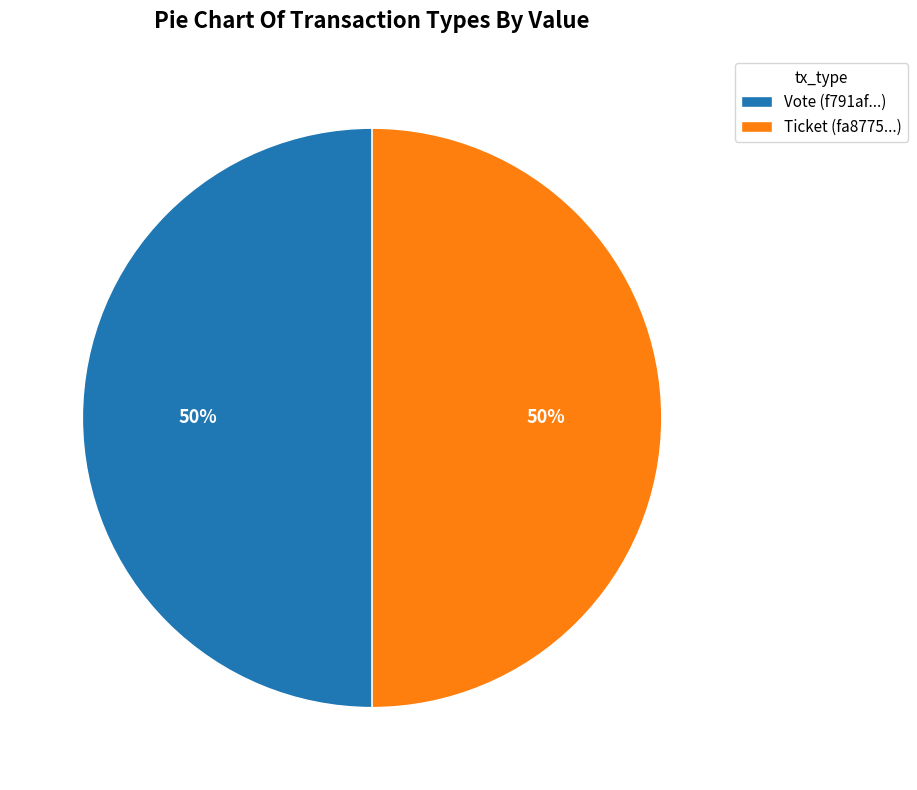

To the nearest percent, what percentage of the pie is Ticket (fa8775...)?

50%